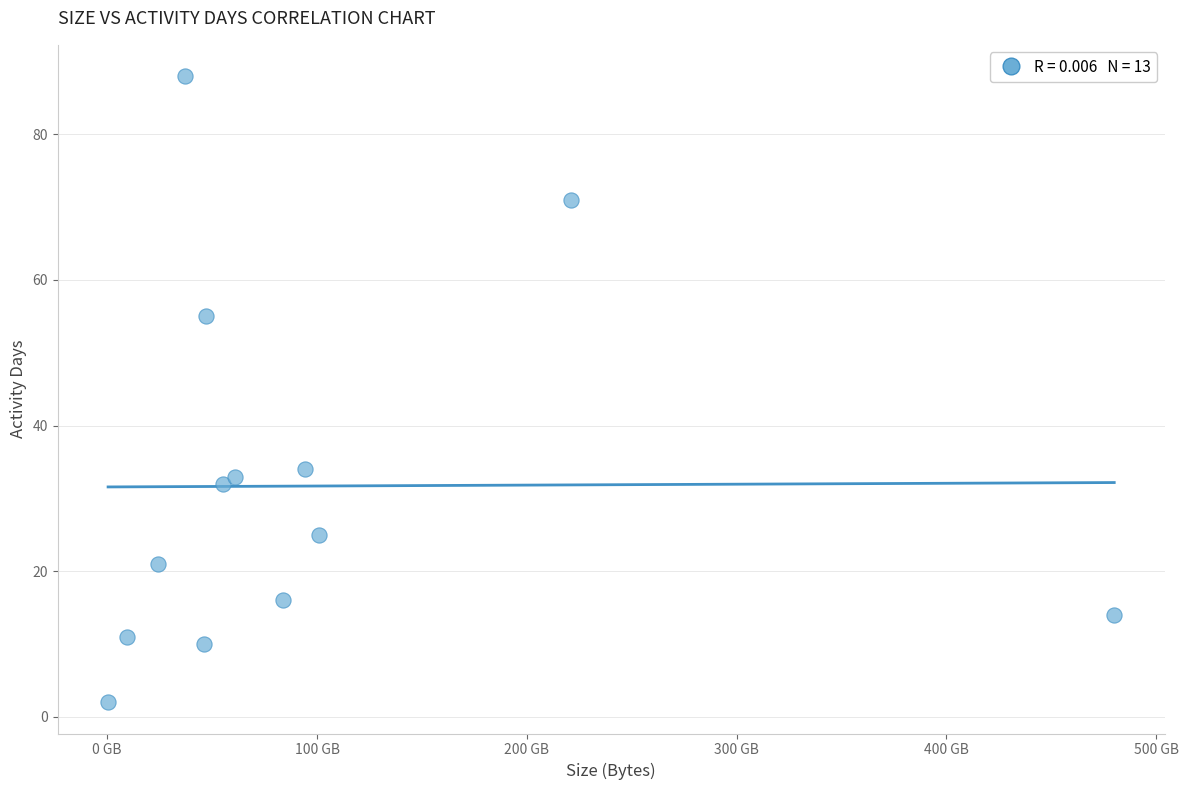

What Y value in the scatter plot is closest to 45?

55